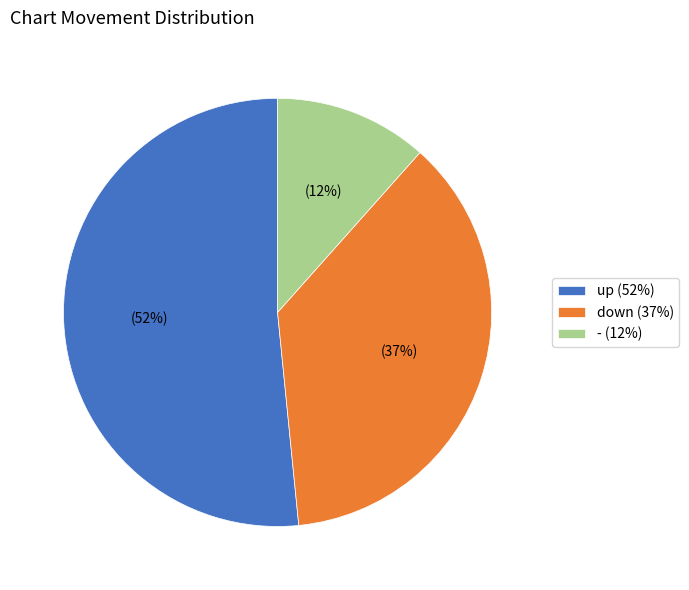

Approximately how many times larger is the value at up (52%) compared to down (37%)?

1.4